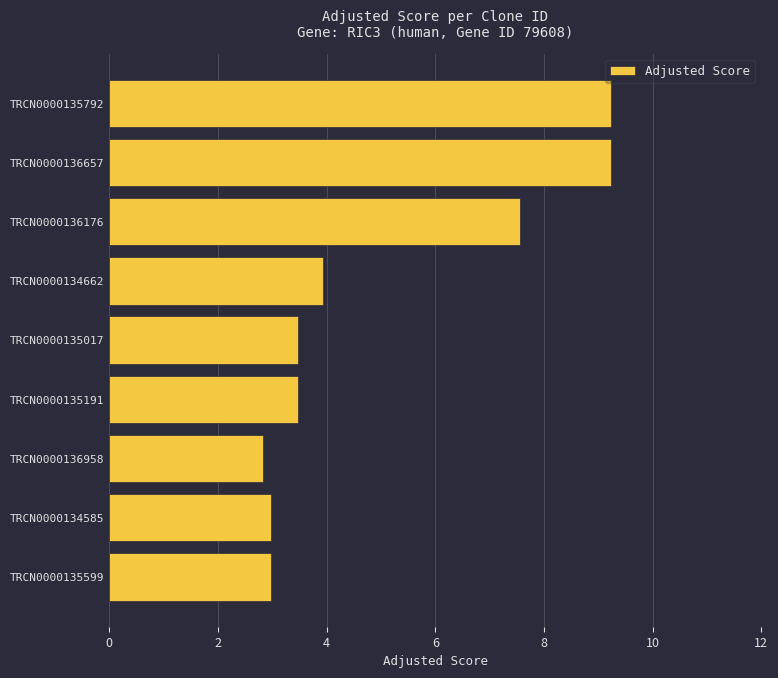

Reading top to bottom, what are all the values shown in this chart?

TRCN0000135792=9.2	TRCN0000136657=9.2	TRCN0000136176=7.6	TRCN0000134662=3.9	TRCN0000135017=3.5	TRCN0000135191=3.5	TRCN0000136958=2.8	TRCN0000134585=3.0	TRCN0000135599=3.0